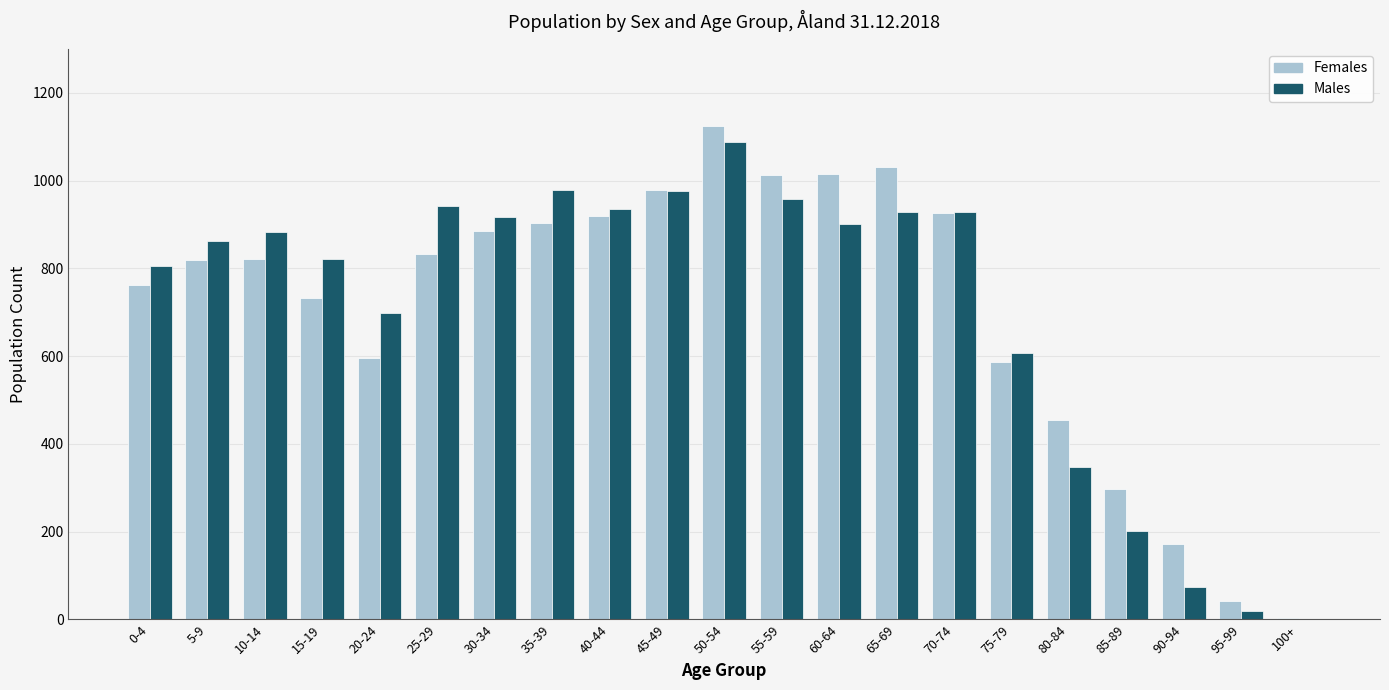

Between 10-14 and 80-84, which series saw the biggest shift?

Males